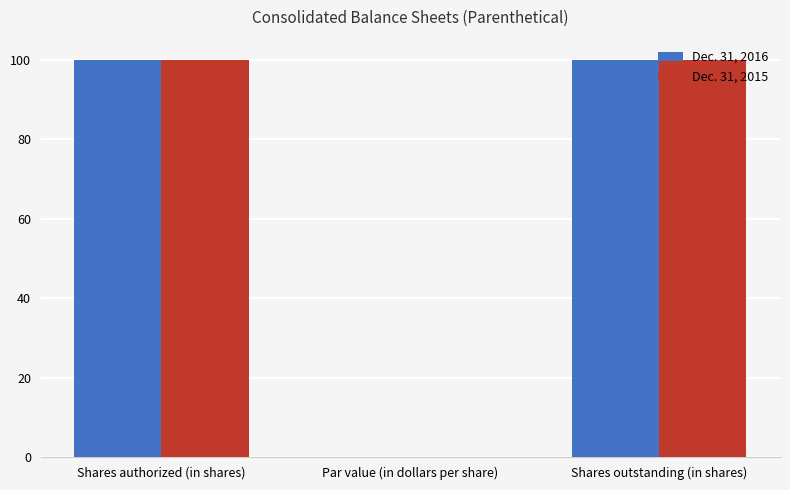

How many distinct data groups are displayed?

2